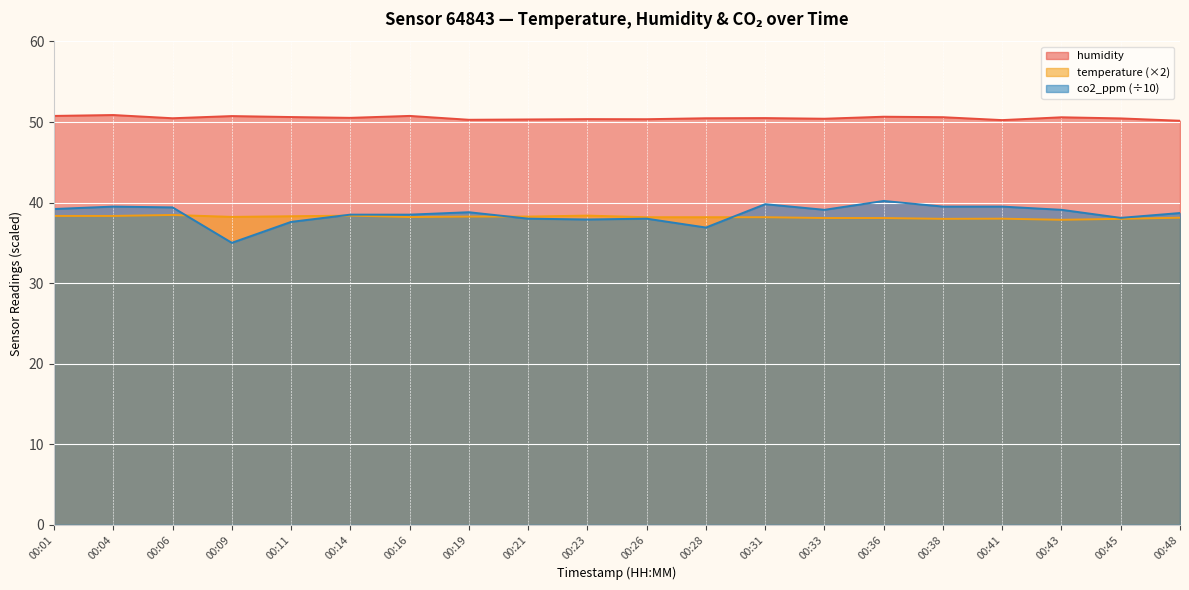

In co2_ppm, how many points are higher than both neighbors (excluding endpoints)?

5